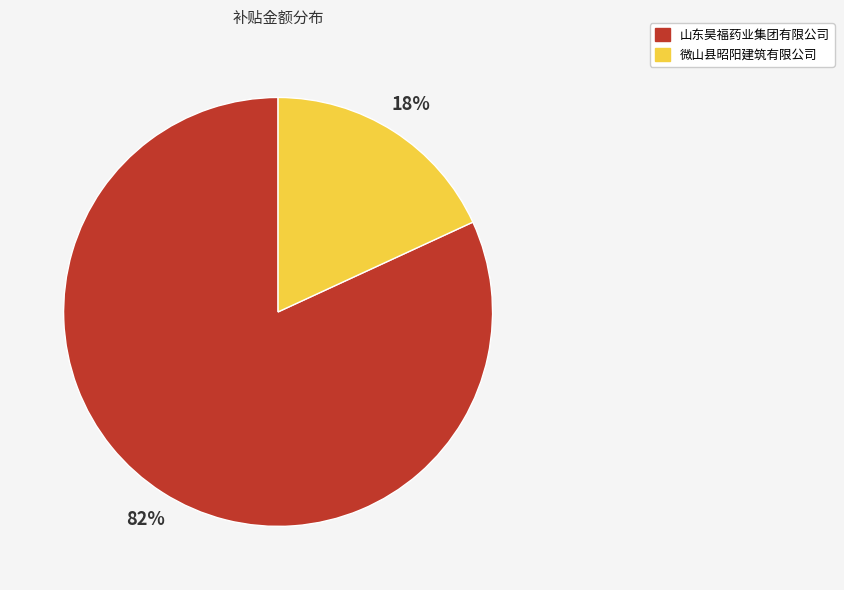

Do 微山县昭阳建筑有限公司 and 山东昊福药业集团有限公司 together represent more than half of the pie?

Yes